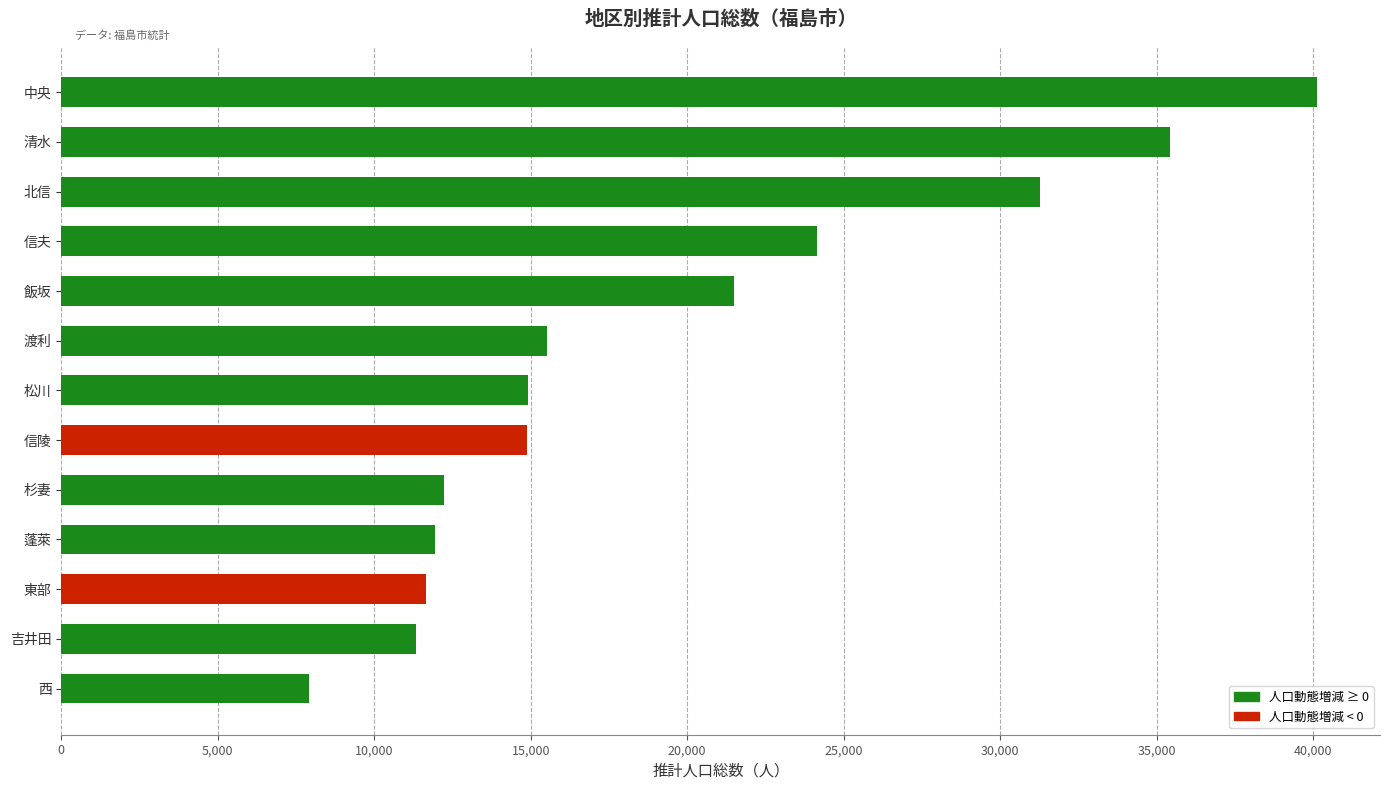

What is the difference between the second highest and minimum values?

27518